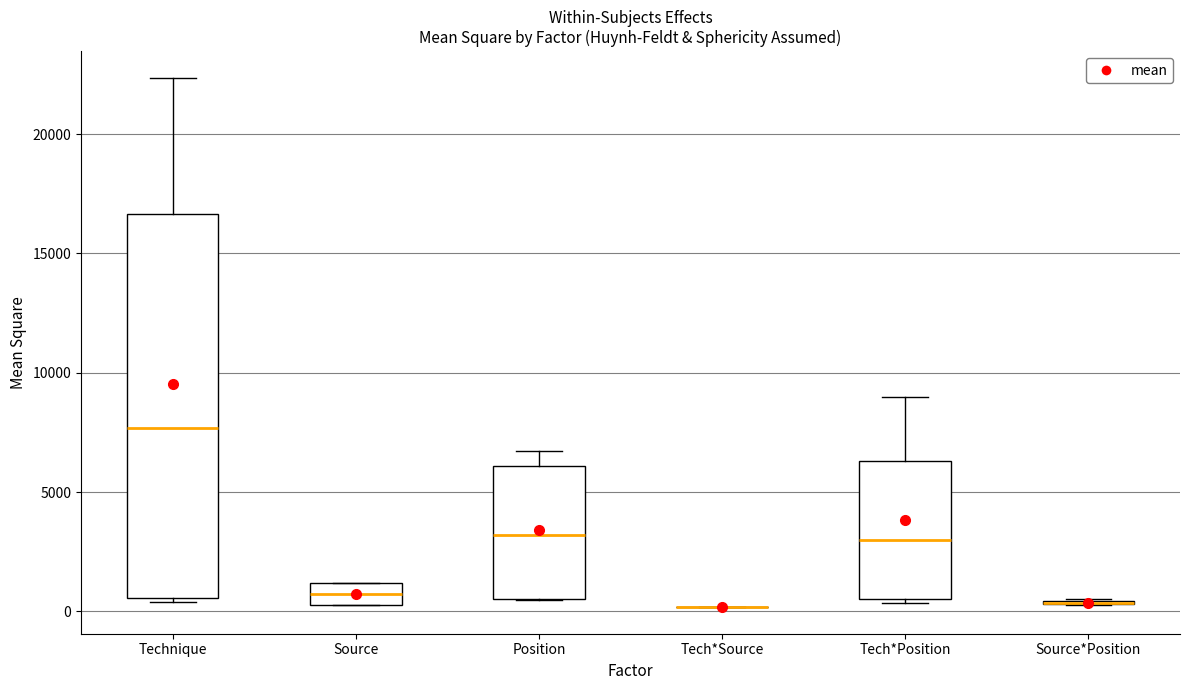

Comparing the boxes themselves (not the whiskers), which one is the tallest?

Technique